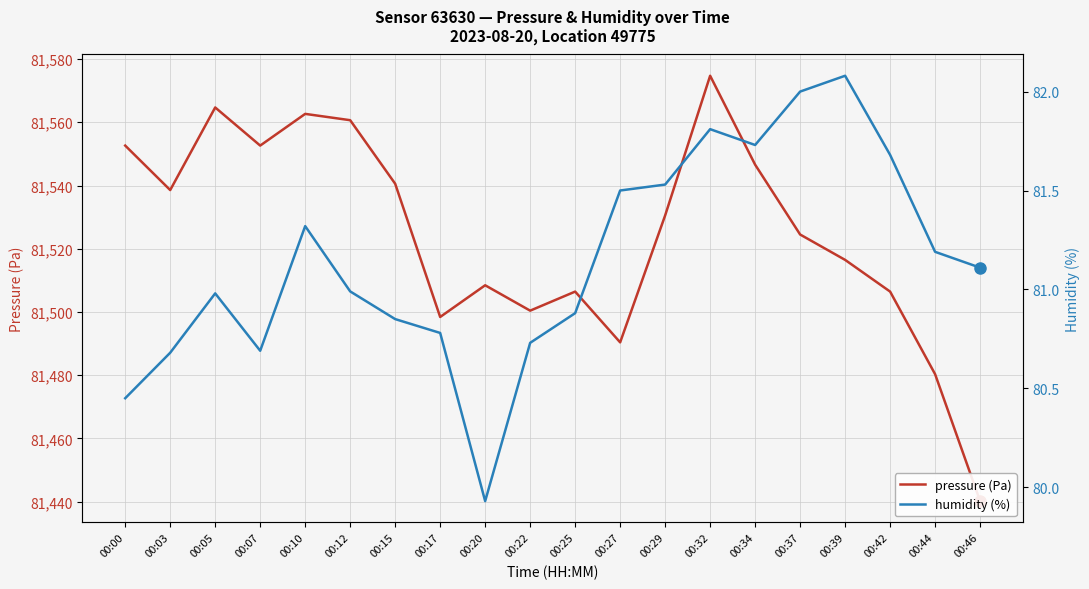

What is the difference between the second highest and second lowest values in the pressure (Pa) series?

84.4